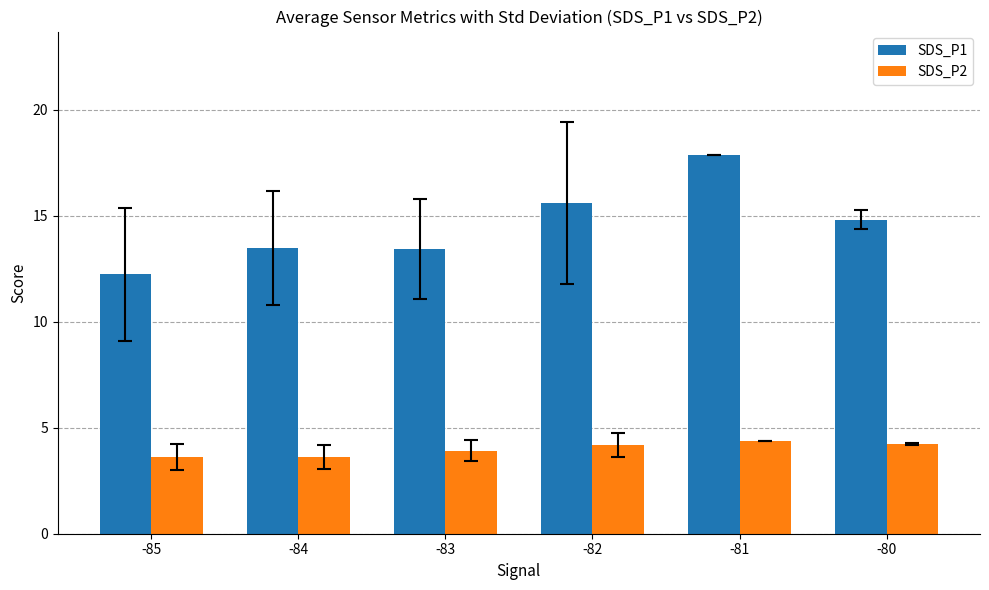

True or false: SDS_P2 has a value of 4.2 at -82.

True